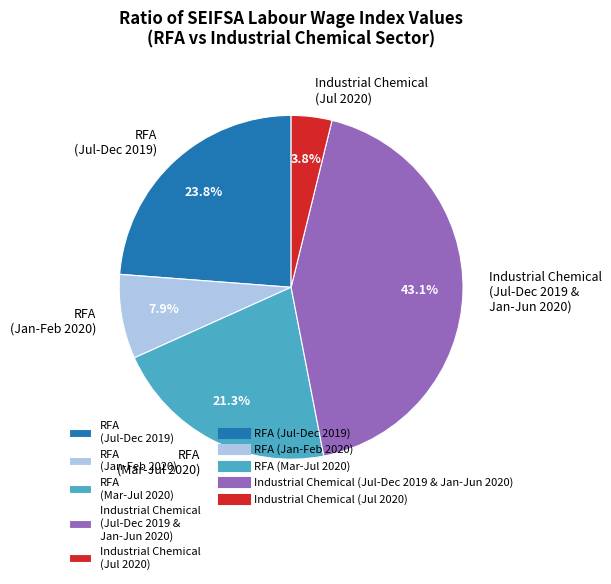

Count the number of slices in the pie.

5